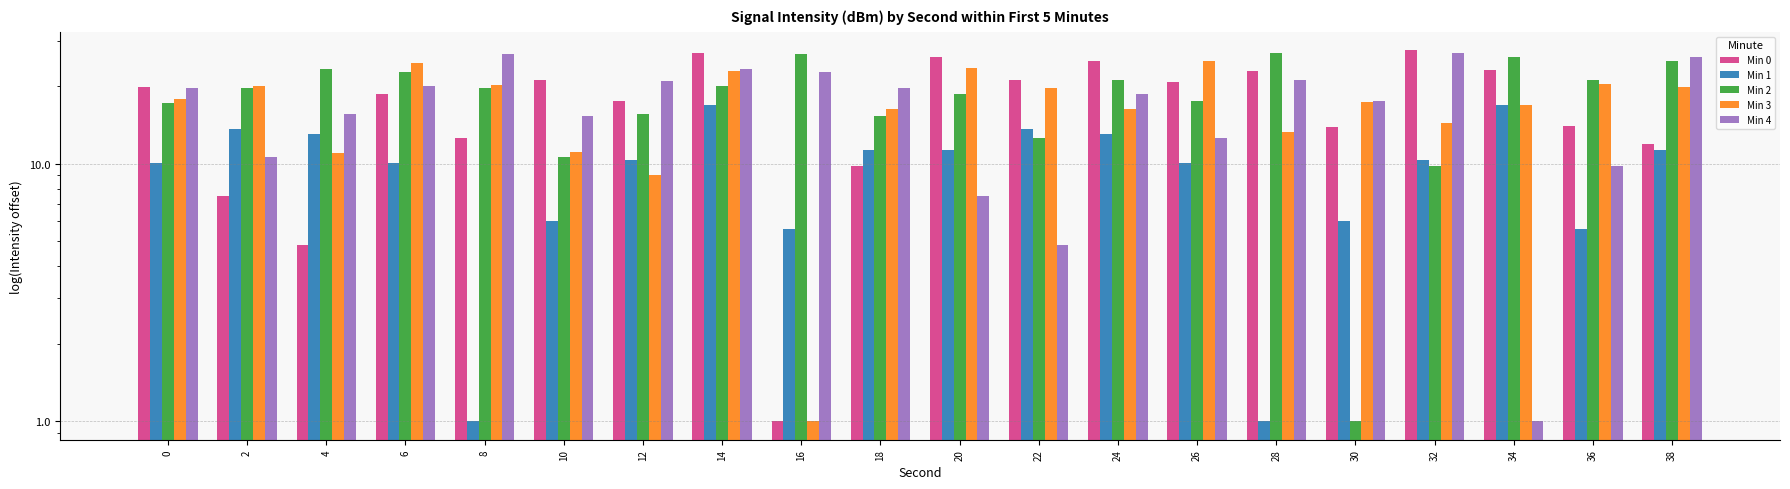

How many bars are there in each group?

5